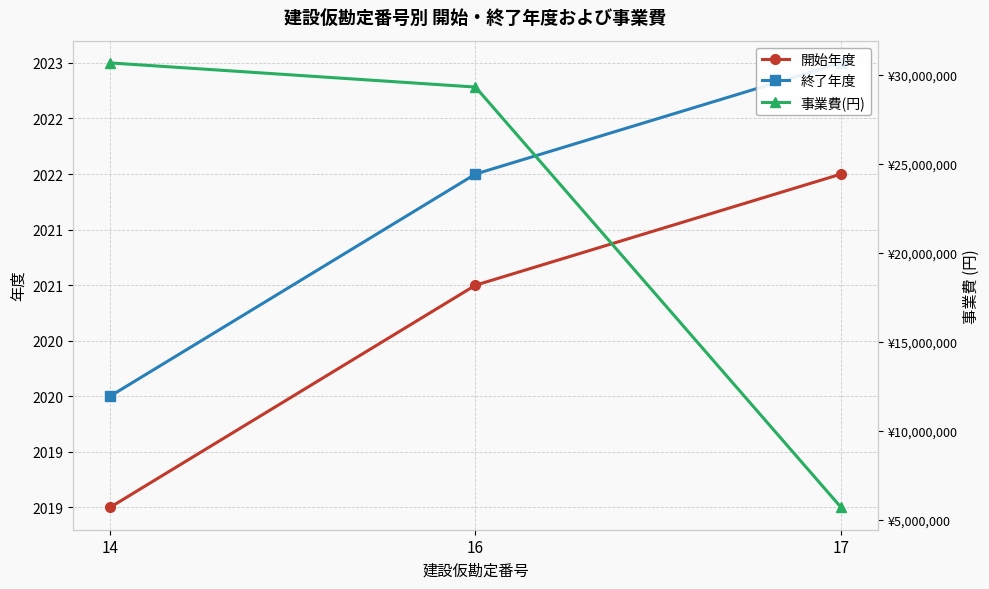

The value of 終了年度 at 14 is 2020. True or false?

True